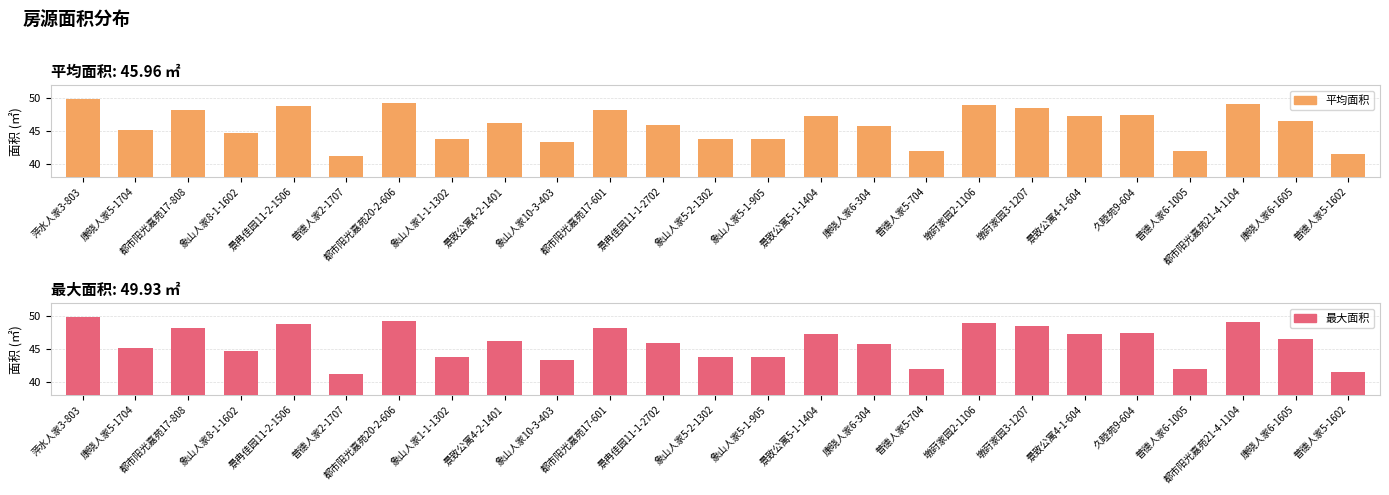

List the labels in order of value, largest first.

萍水人家3-803, 都市阳光嘉苑20-2-606, 都市阳光嘉苑21-4-1104, 墩莳家园2-1106, 景冉佳园11-2-1506, 墩莳家园3-1207, 都市阳光嘉苑17-808, 都市阳光嘉苑17-601, 久睦苑9-604, 景致公寓5-1-1404, 景致公寓4-1-604, 康晓人家6-1605, 景致公寓4-2-1401, 景冉佳园11-1-2702, 康晓人家6-304, 康晓人家5-1704, 象山人家8-1-1602, 象山人家5-2-1302, 象山人家5-1-905, 象山人家1-1-1302, 象山人家10-3-403, 普德人家6-1005, 普德人家5-704, 普德人家5-1602, 普德人家2-1707